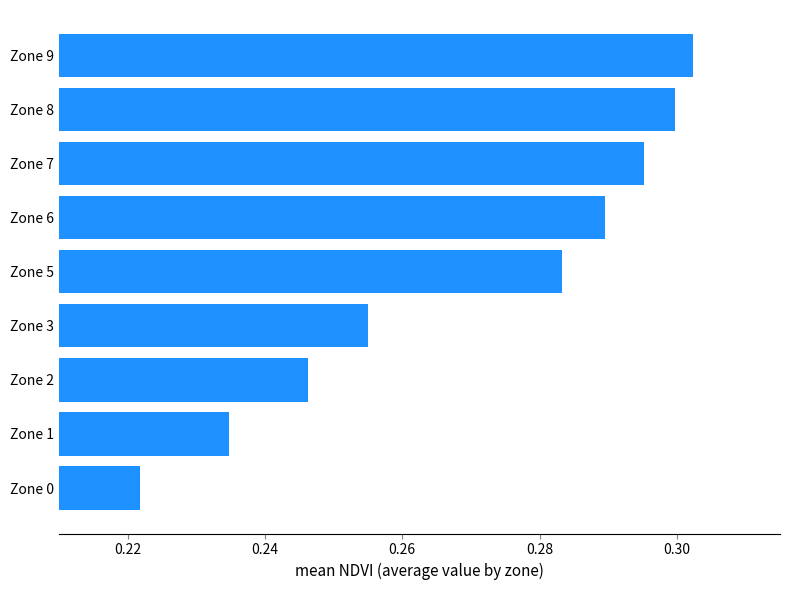

Rank the categories by value from highest to lowest.

Zone 9, Zone 8, Zone 7, Zone 6, Zone 5, Zone 3, Zone 2, Zone 1, Zone 0